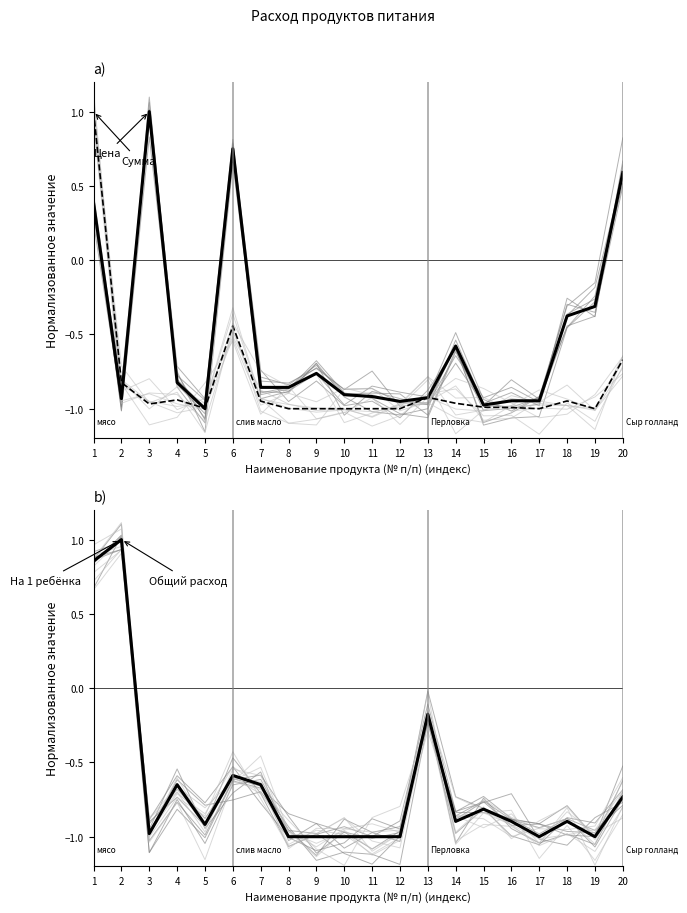

Between 9 and 18, which is larger?

18